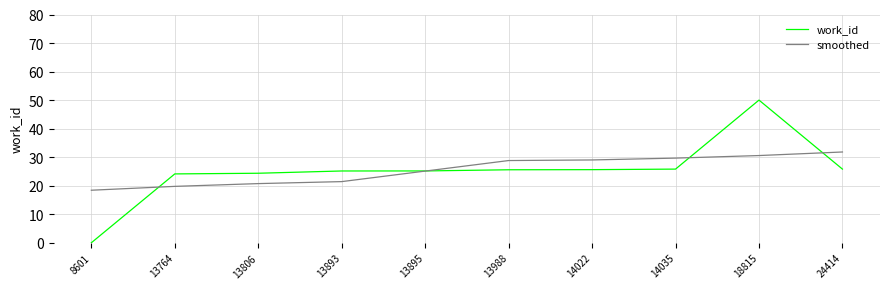

What is the lowest value of the smoothed series?

18.4